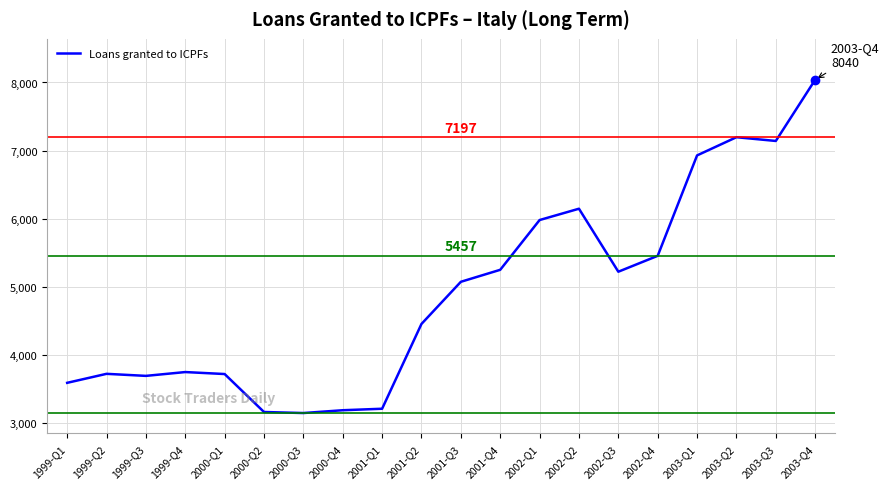

What is the difference between the maximum and minimum values?

4889